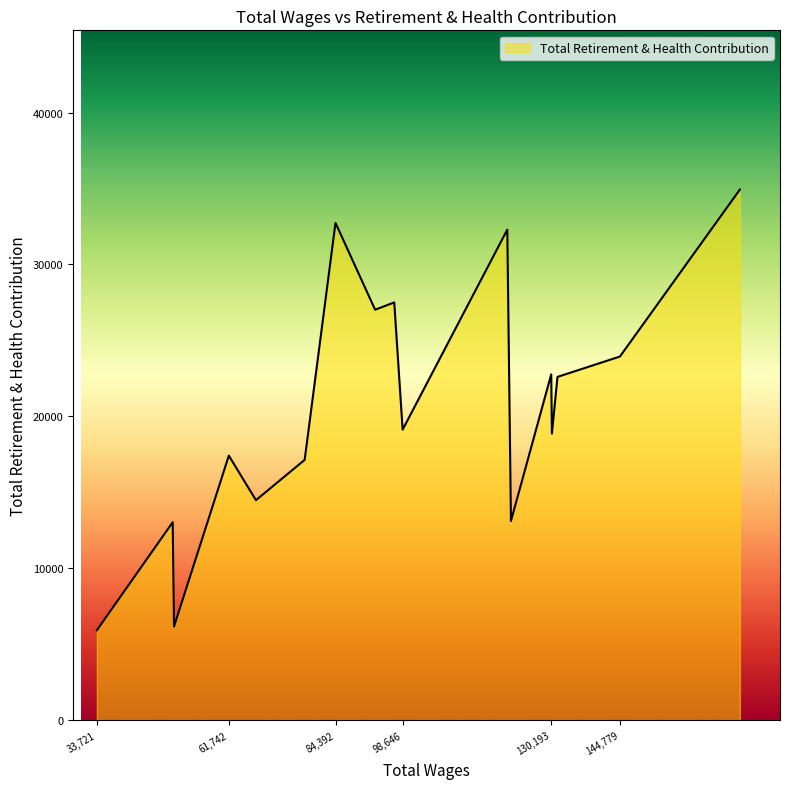

What is the smallest value displayed?

5920